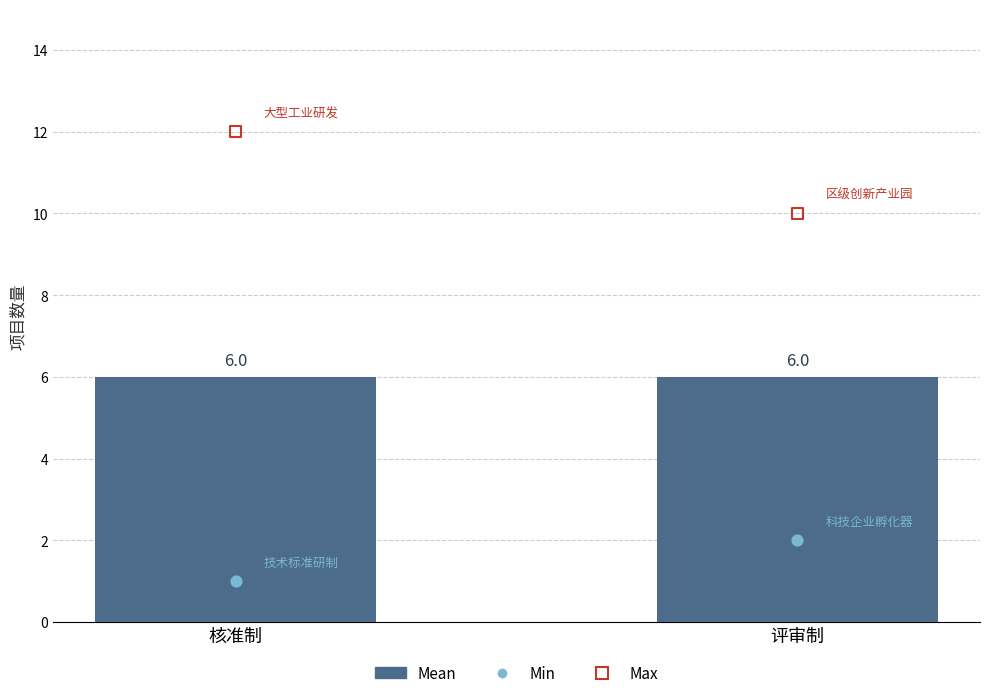

Which series has the widest spread of Y values?

Max